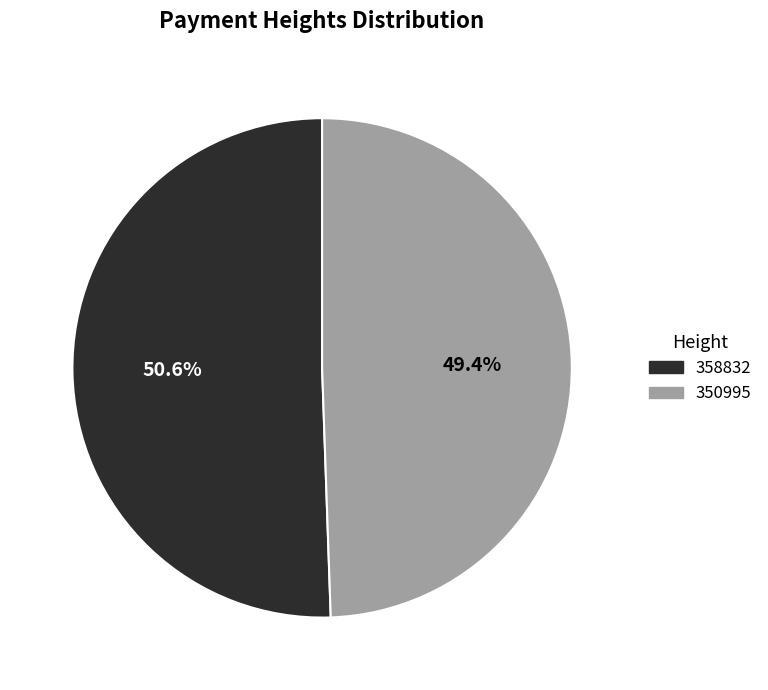

To the nearest percent, what portion does 350995 represent?

49%